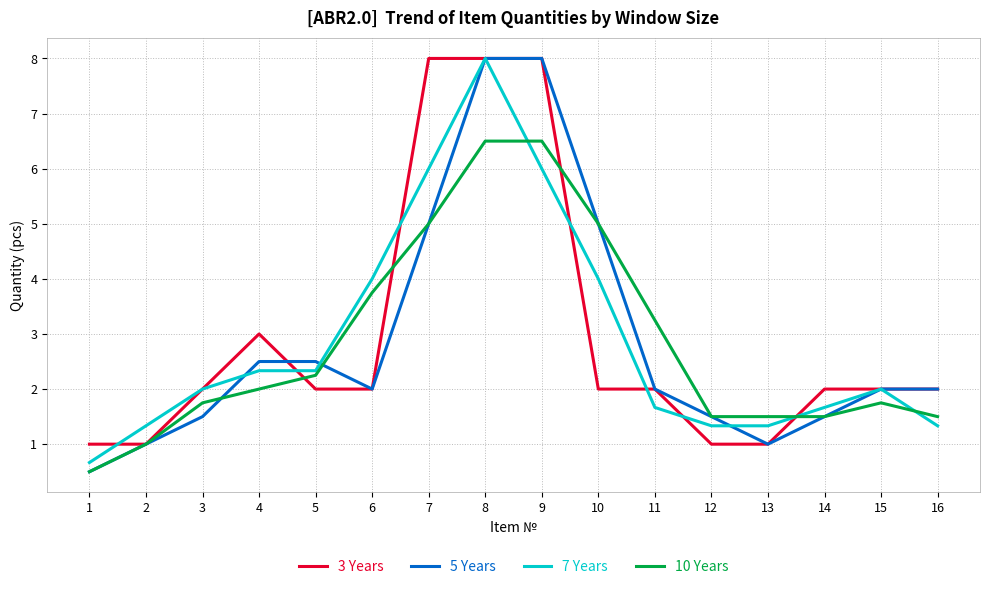

How many interior local valleys does the 5 Years series have?

2